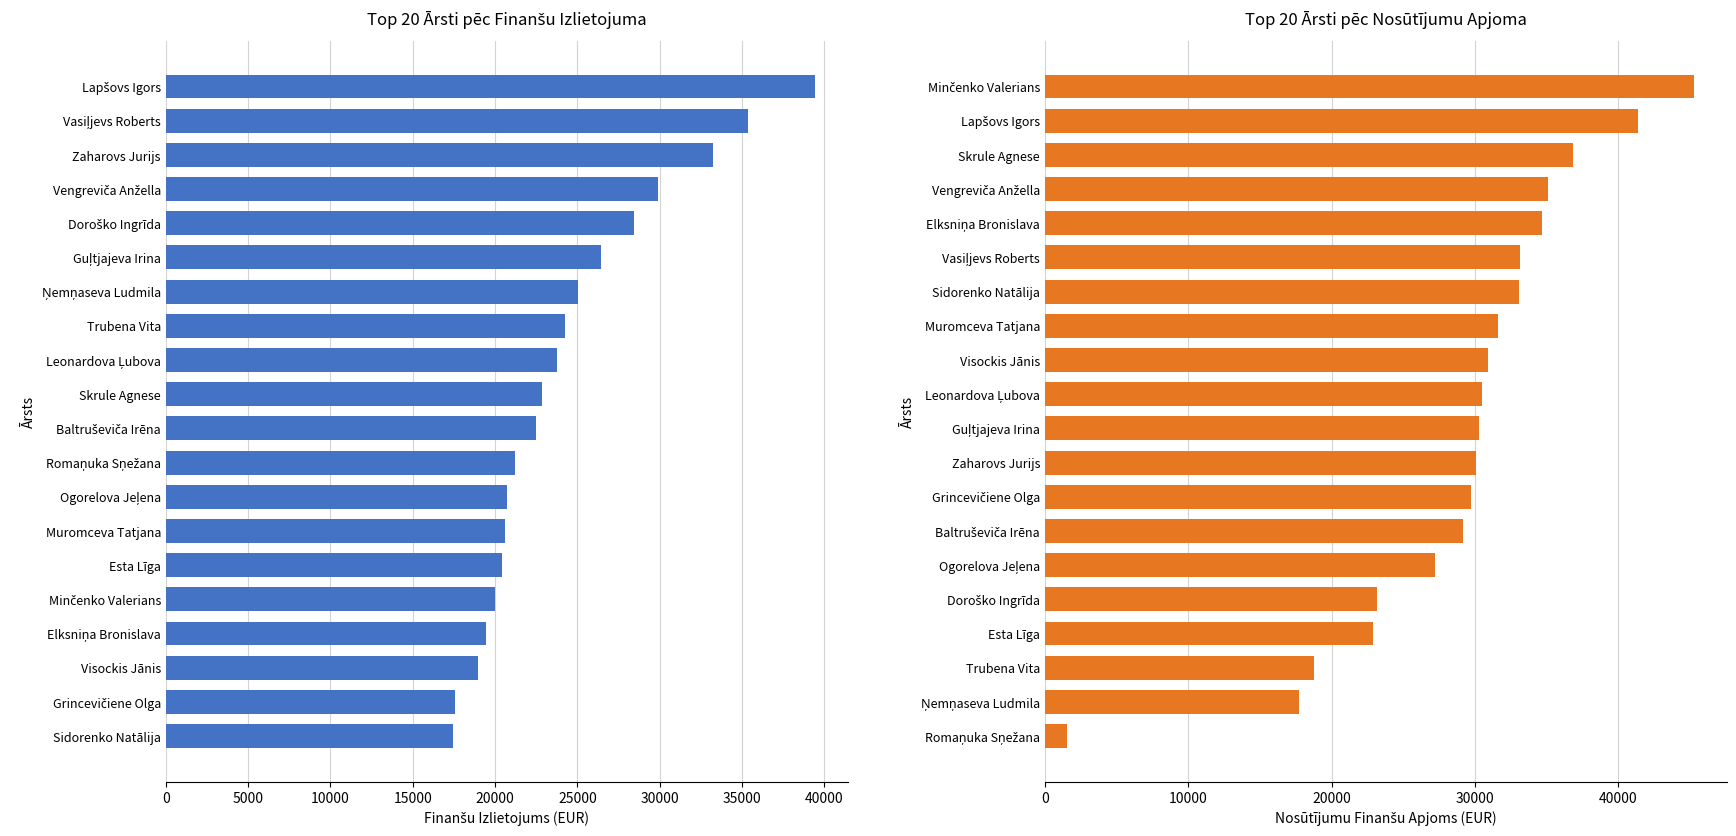

What is the difference between the second highest and minimum values in the Laboratorijas nosūtījumu finanšu apjoms series?

39843.0